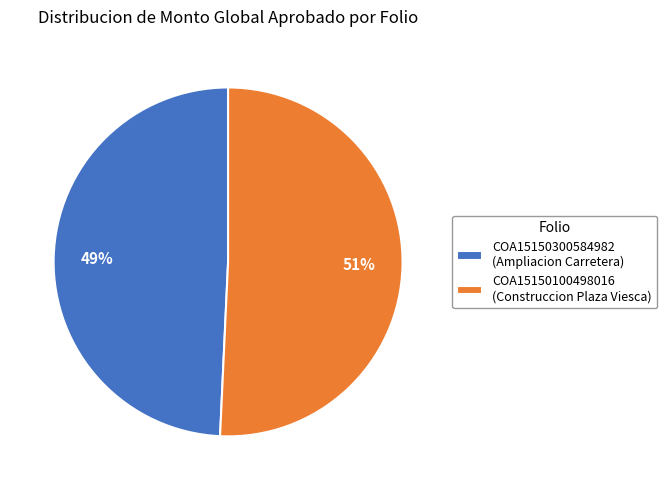

To the nearest percent, what is the average slice percentage?

50%